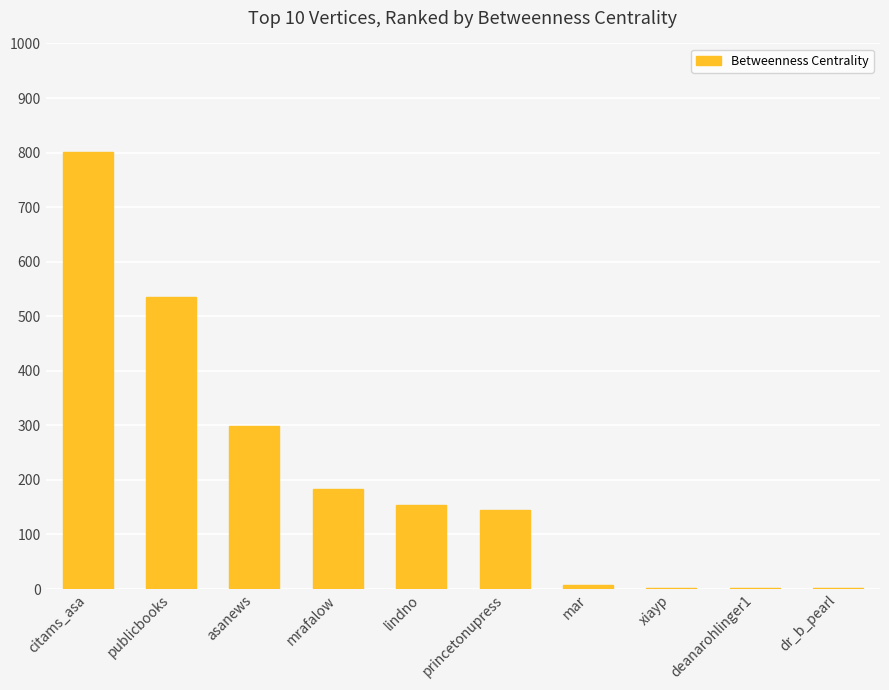

The chart shows a value of 800.5 at citams_asa. True or false?

True